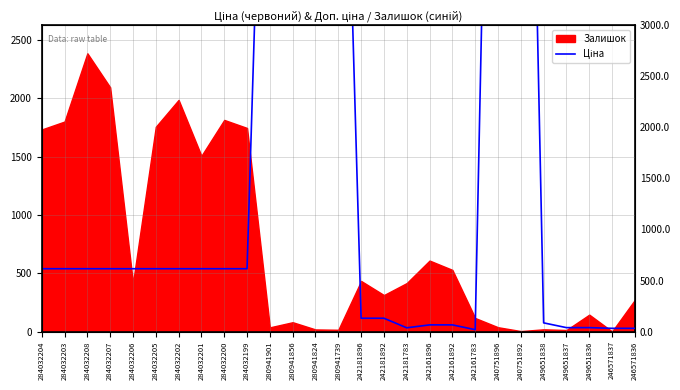

What is the label of the 6th point from the left?

284032205